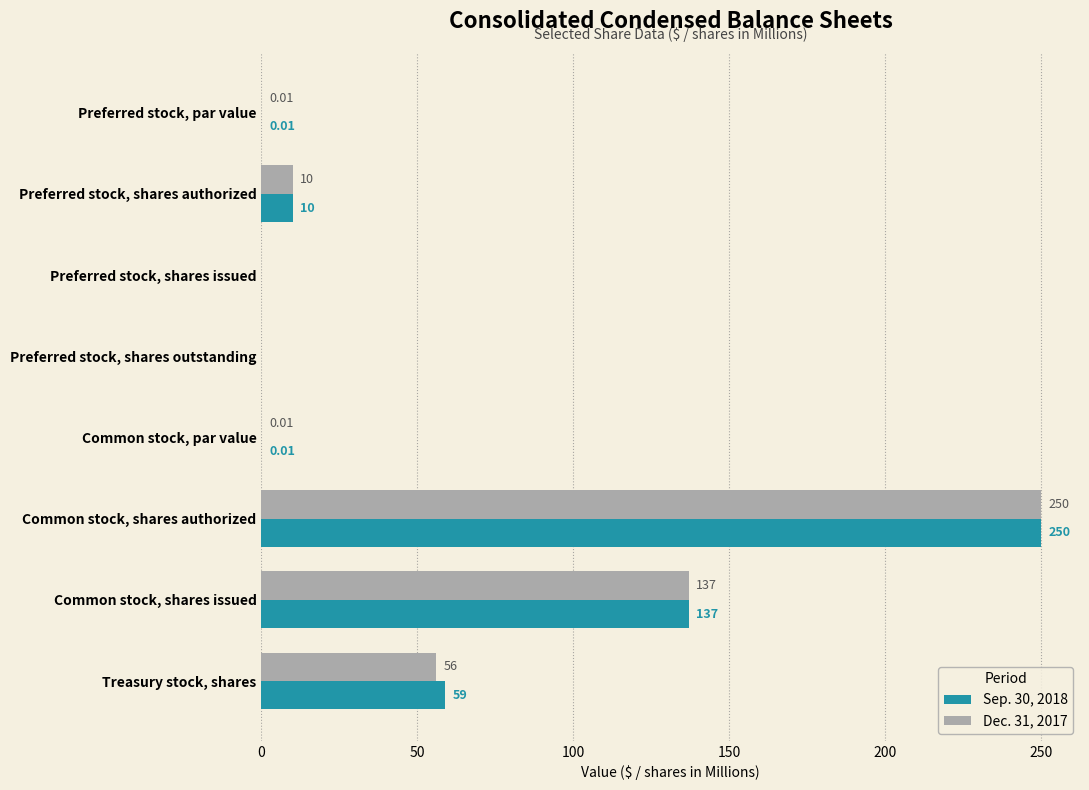

At which label does Dec. 31, 2017 reach its peak?

Common stock, shares authorized